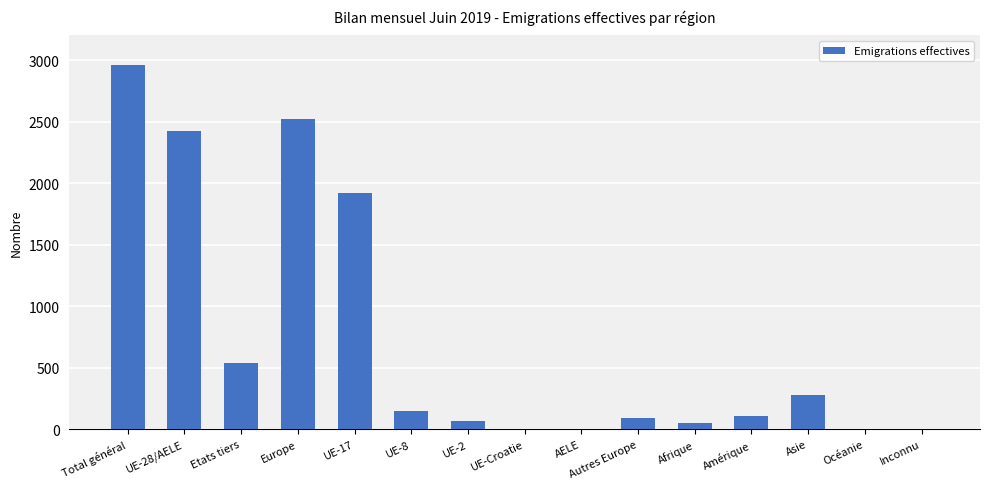

How many distinct data groups are displayed?

1